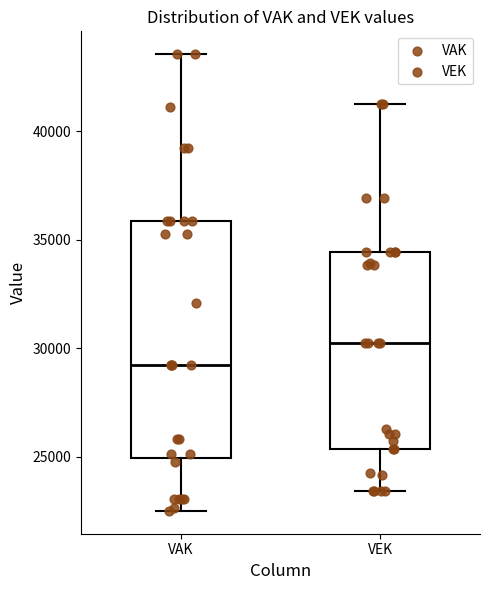

Reading left to right, transcribe this box plot: for each box, give where its median line is, the range the box spans, and where its two whiskers end, as read against the y-axis. The values are not printed on the chart, so give them approximately, as read against the axis.

VAK: median 29000, box 25000 to 36000, whiskers 22500 to 43500
VEK: median 30500, box 25500 to 34500, whiskers 23500 to 41500